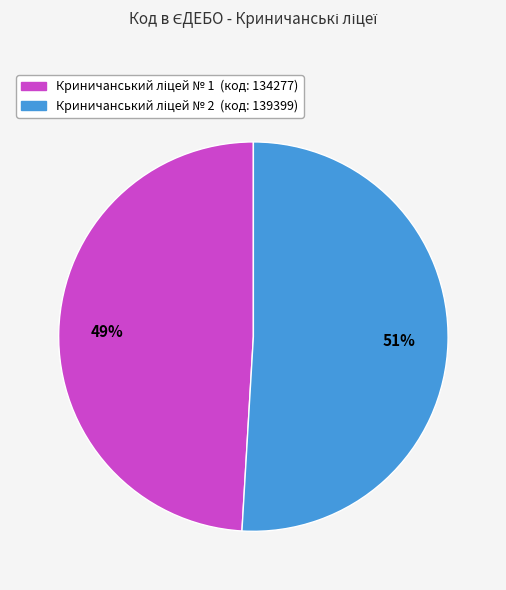

Does any single category account for the majority?

Yes